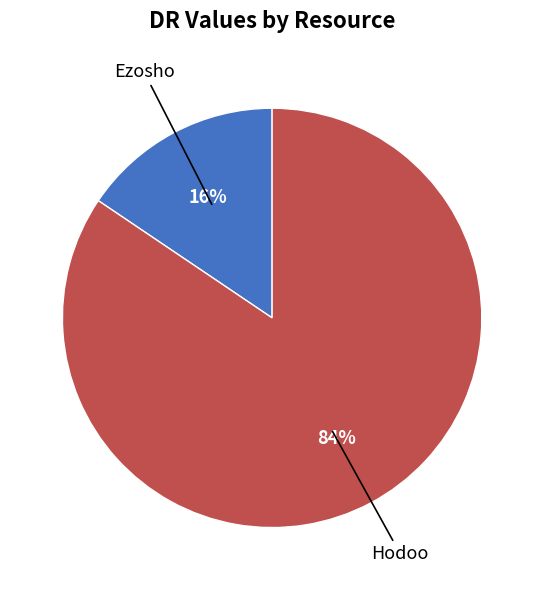

To the nearest percent, what is the average slice percentage?

50%